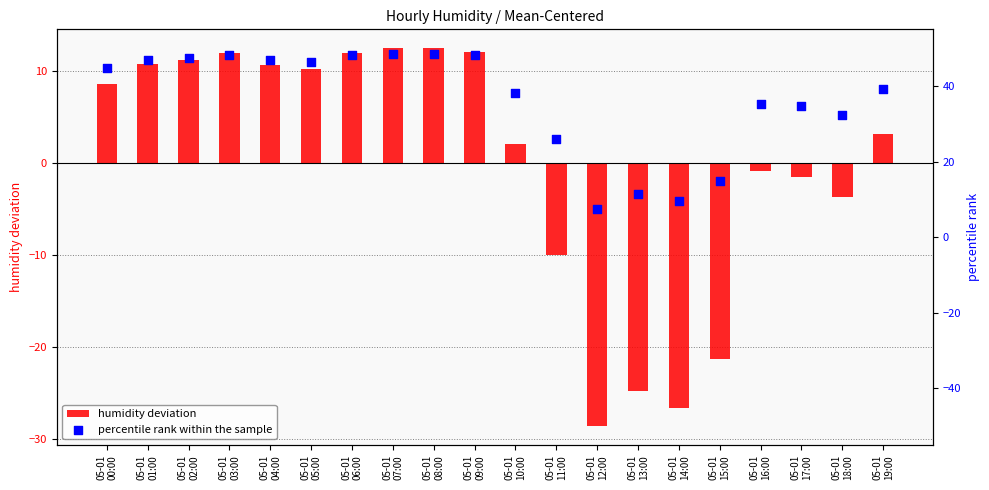

Which series has the largest total across all categories?

percentile rank within the sample